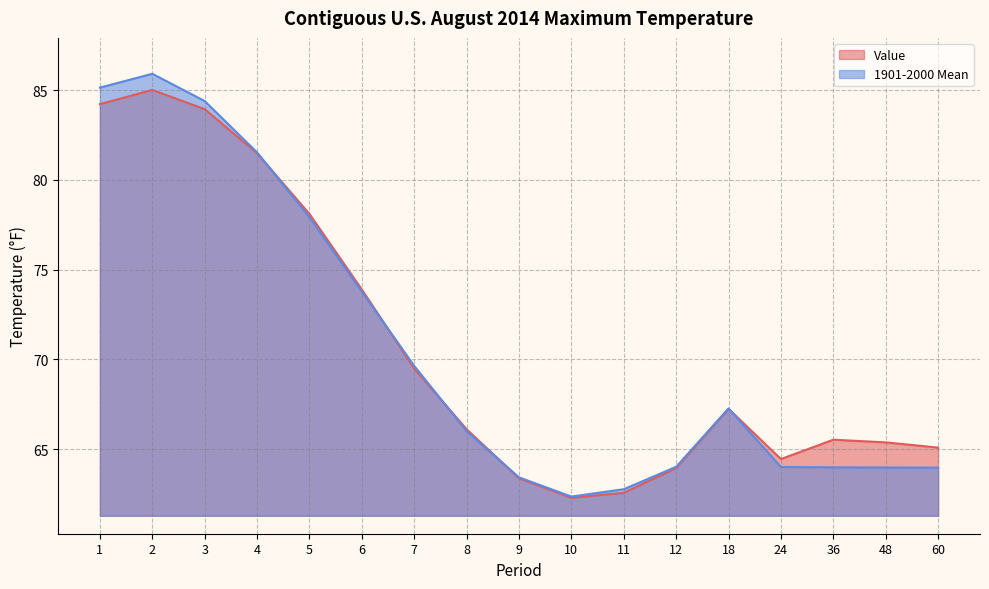

What are all the series names shown in the legend?

Value, 1901-2000 Mean